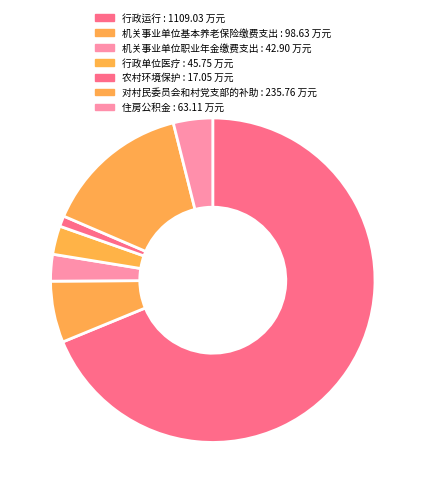

What is the smallest slice in the pie chart?

农村环境保护